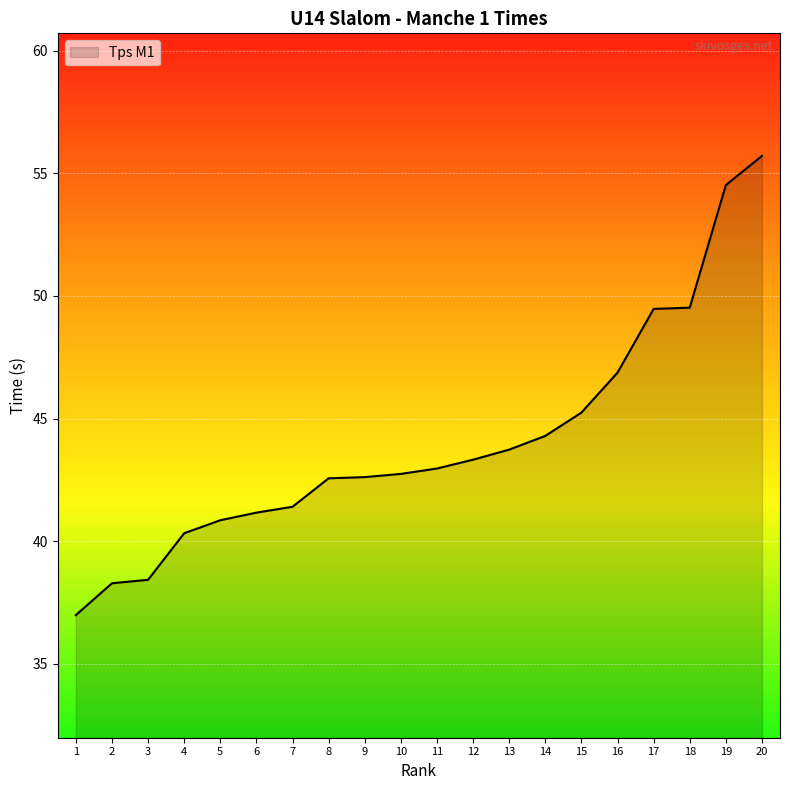

How many values are below 42?

7